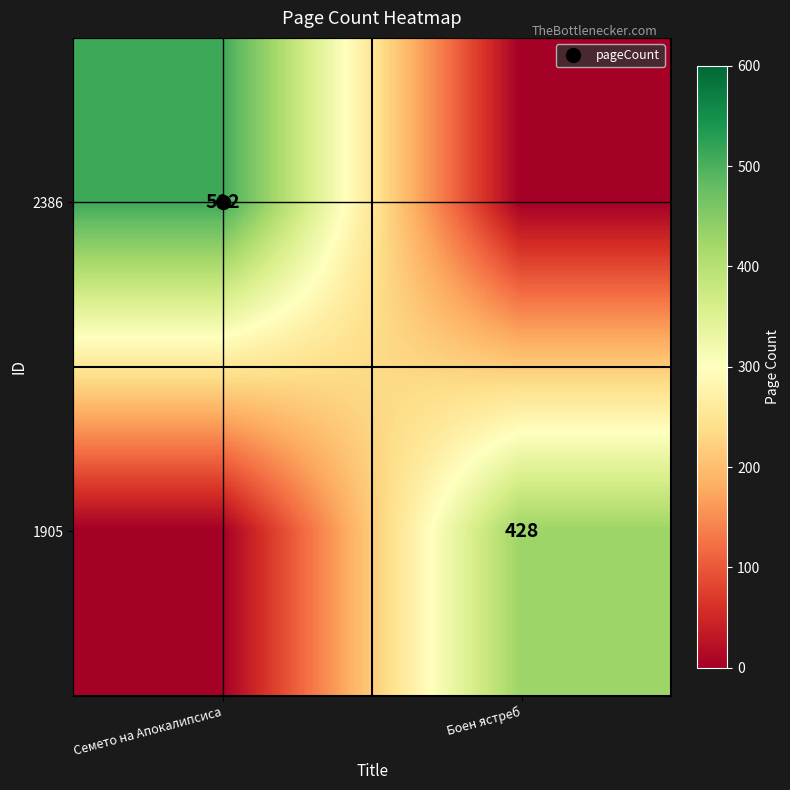

At which label does 1905 reach its peak?

Боен ястреб